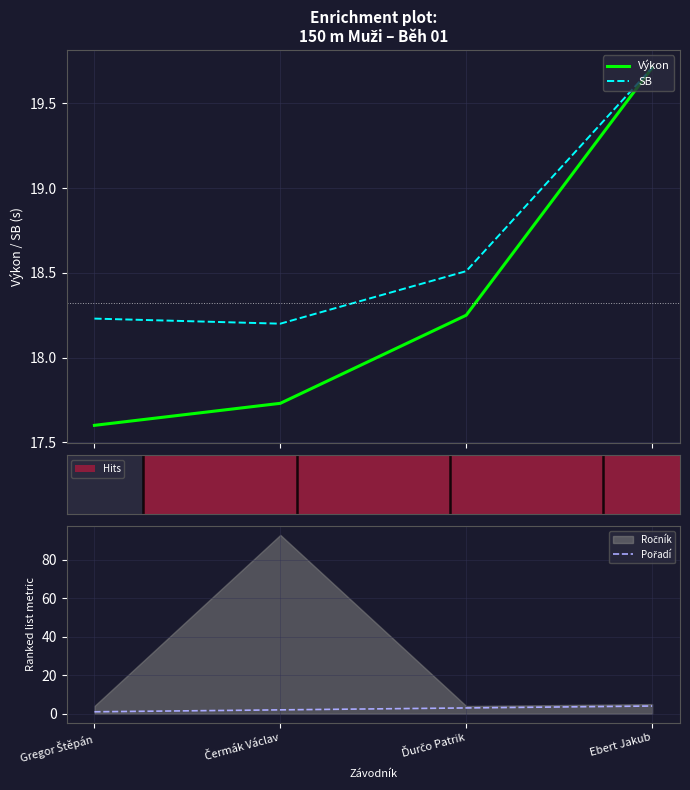

Reading left to right, list all the values displayed in this chart.

Výkon: Gregor Štěpán=17.6	Čermák Václav=17.7	Ďurčo Patrik=18.2	Ebert Jakub=19.7
SB: Gregor Štěpán=18.2	Čermák Václav=18.2	Ďurčo Patrik=18.5	Ebert Jakub=19.7
Pořadí: Gregor Štěpán=1.0	Čermák Václav=2.0	Ďurčo Patrik=3.0	Ebert Jakub=4.0